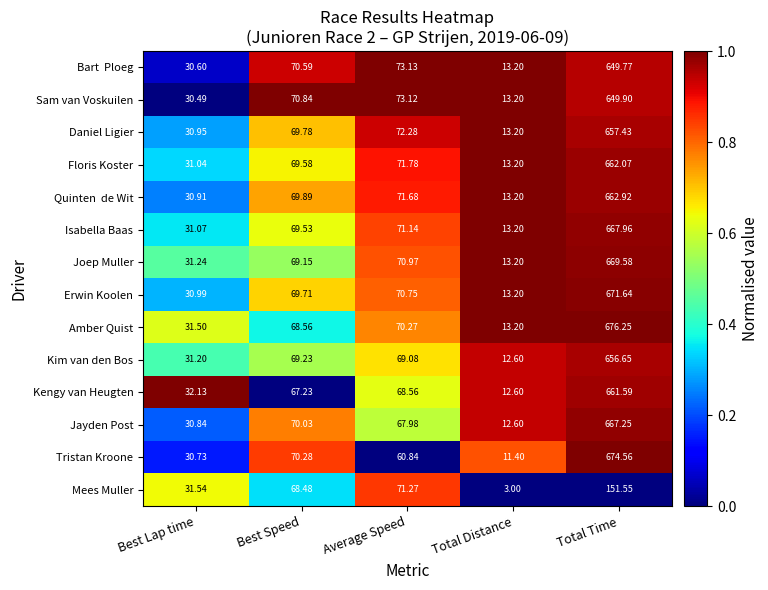

At which category does the chart reach its peak across all series?

Total Time